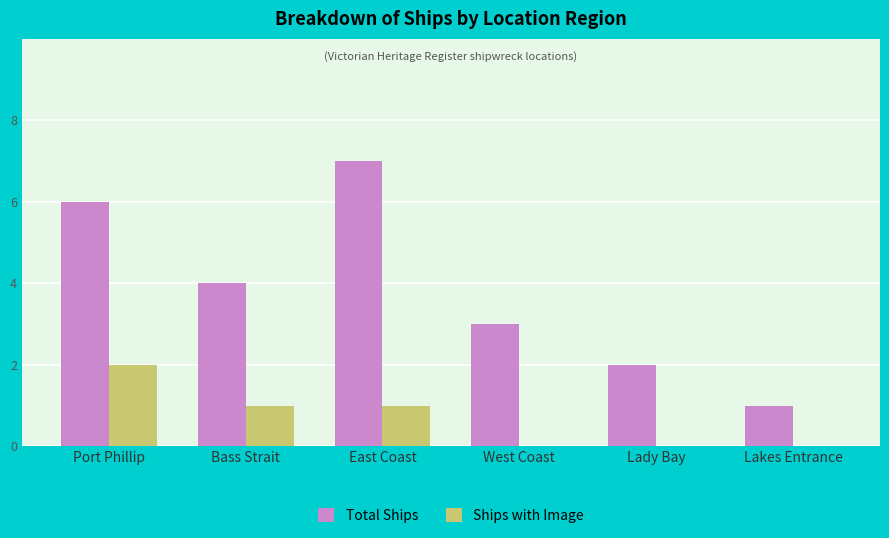

What is the sum of all Ships with Image values?

4